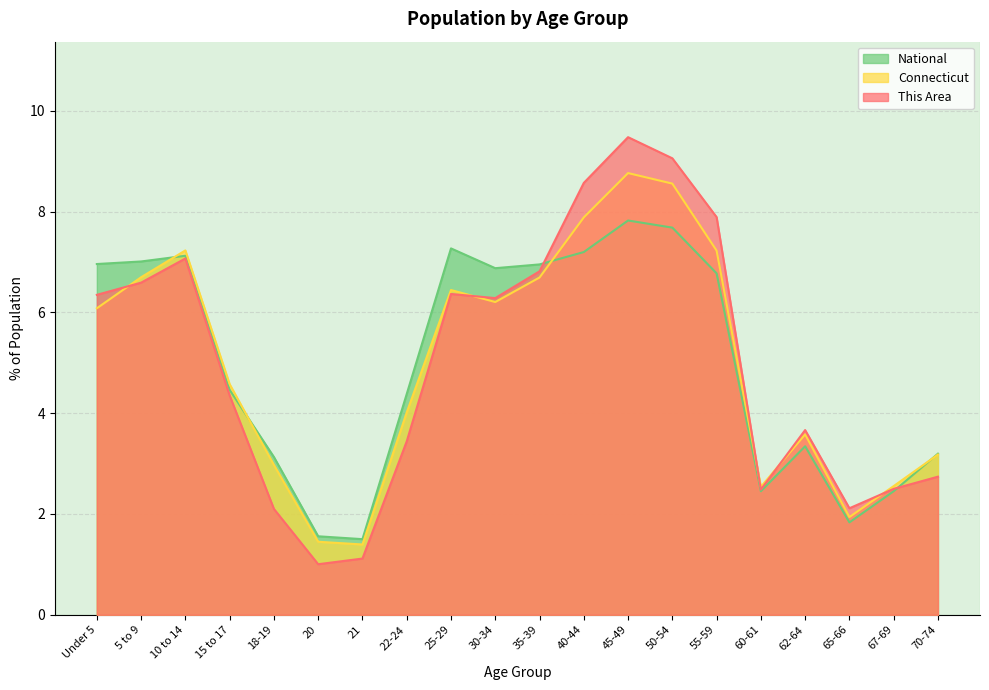

What is the difference between the maximum and second lowest values in the Connecticut series?

7.3